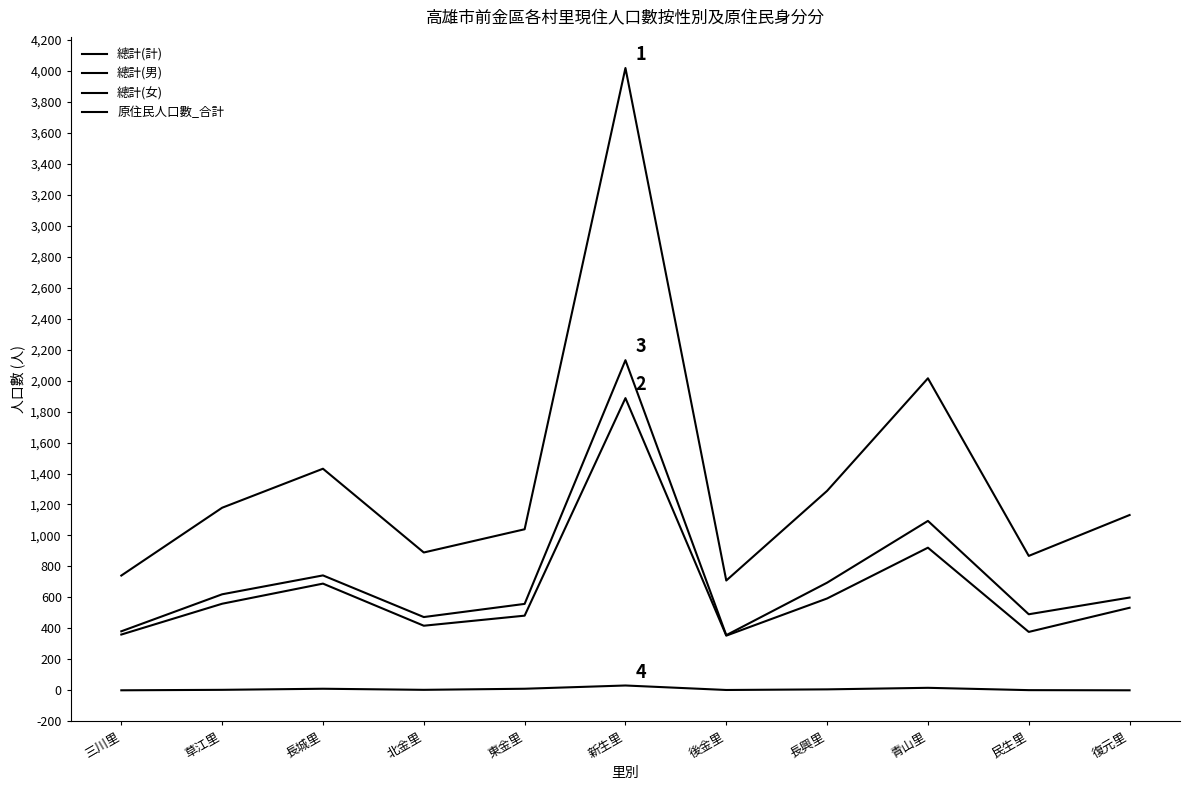

Between 東金里 and 復元里, which series saw the biggest shift?

總計(計)